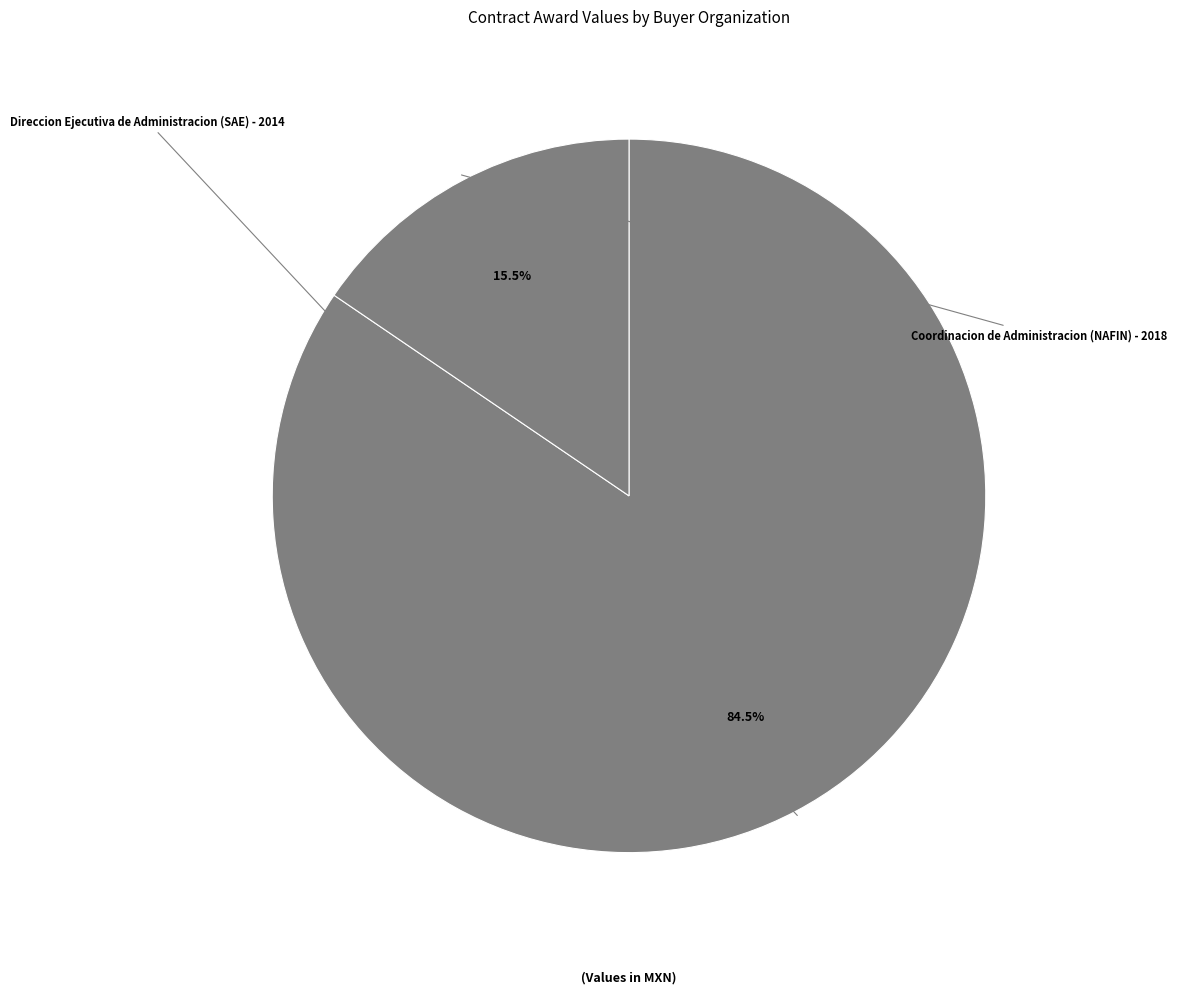

Does Coordinacion de Administracion (NAFIN) - 2018 account for over 50% of the chart?

No